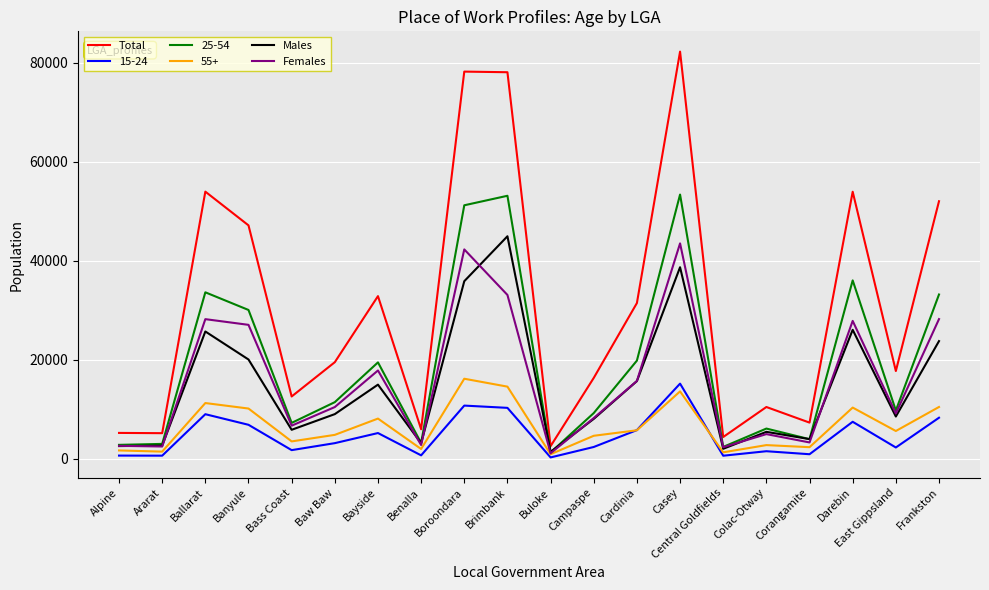

What is the sum of all Males values?

299132